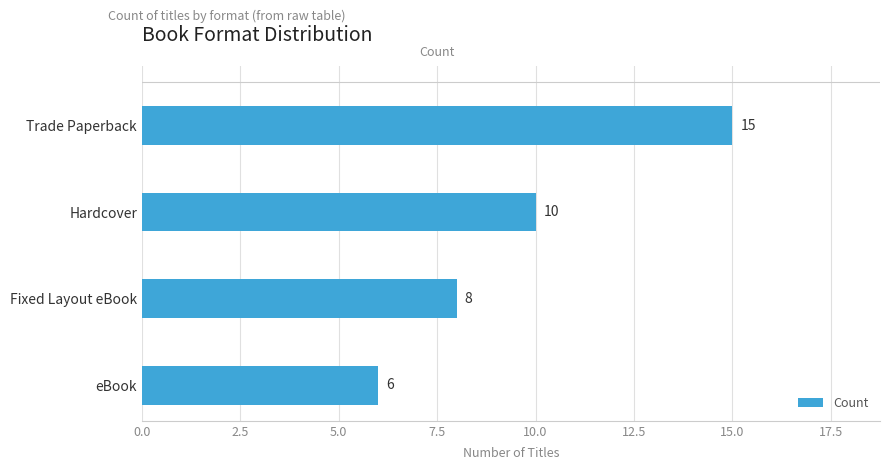

At which category does the chart reach its minimum across all series?

eBook